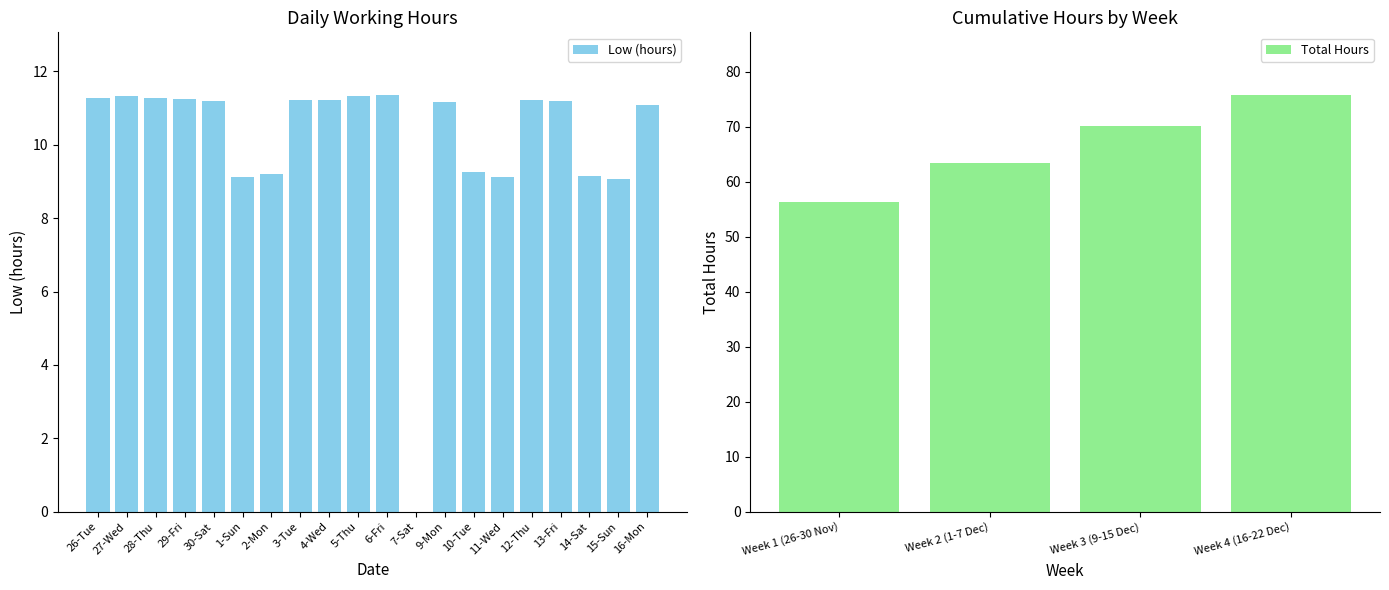

List the labels in order of value, smallest first.

7-Sat, 15-Sun, 11-Wed, 1-Sun, 14-Sat, 2-Mon, 10-Tue, 16-Mon, 9-Mon, 30-Sat, 13-Fri, 4-Wed, 3-Tue, 12-Thu, 29-Fri, 26-Tue, 28-Thu, 27-Wed, 5-Thu, 6-Fri